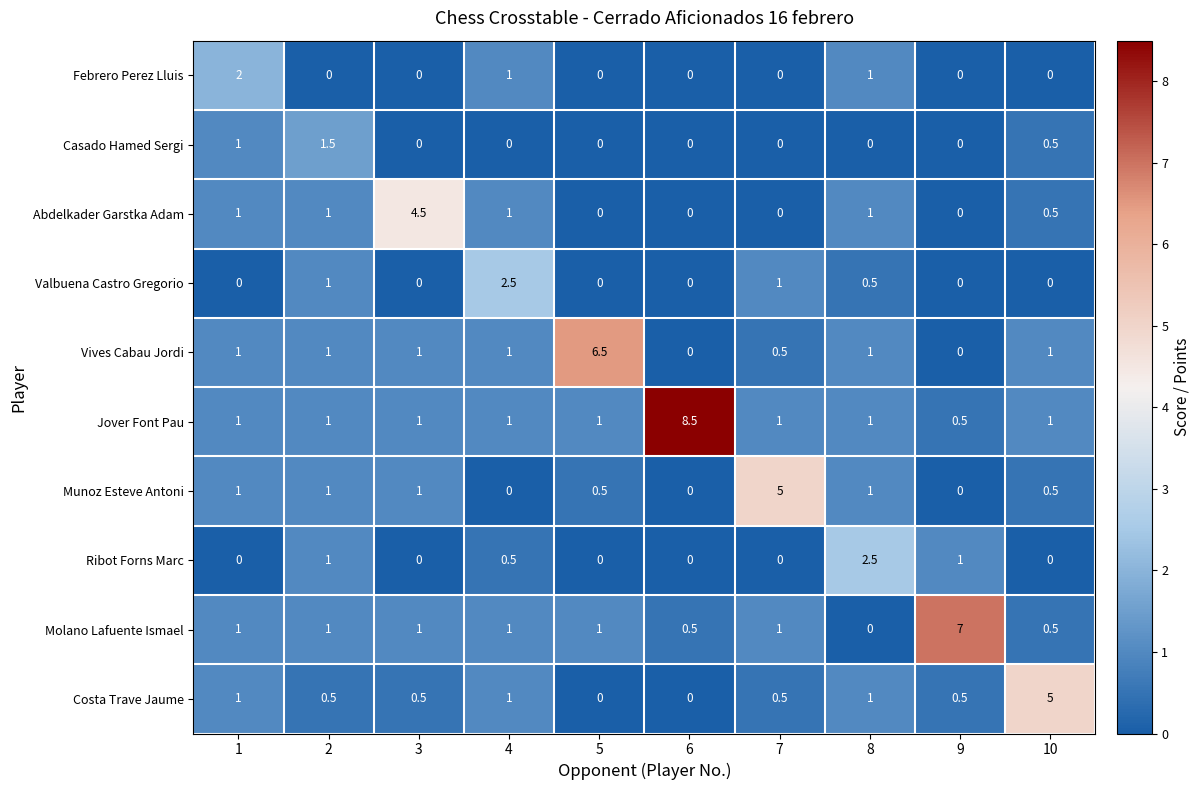

Which series has the widest spread of values?

Jover Font Pau